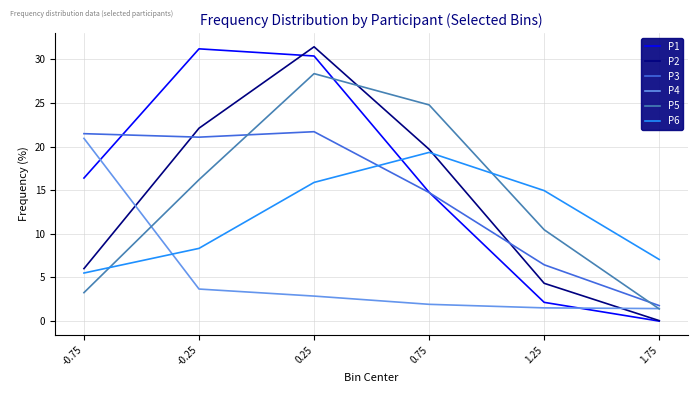

The P3 series shows 11.1 at -0.25. True or false?

False